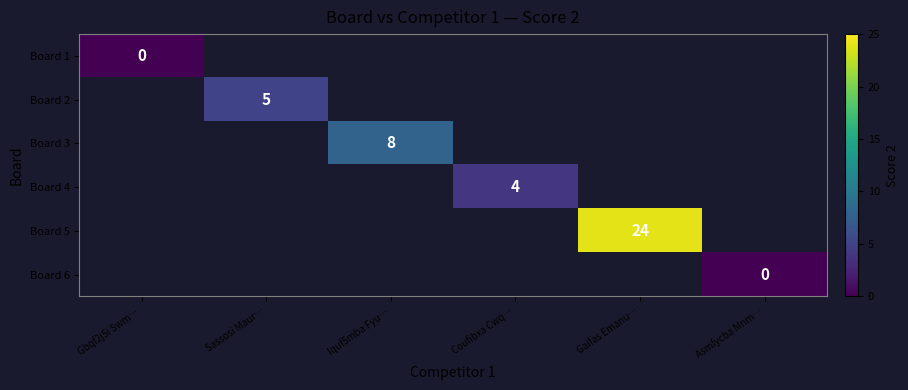

Is it true that Board 5 equals 24.0 at Gaifas Emanu…?

True